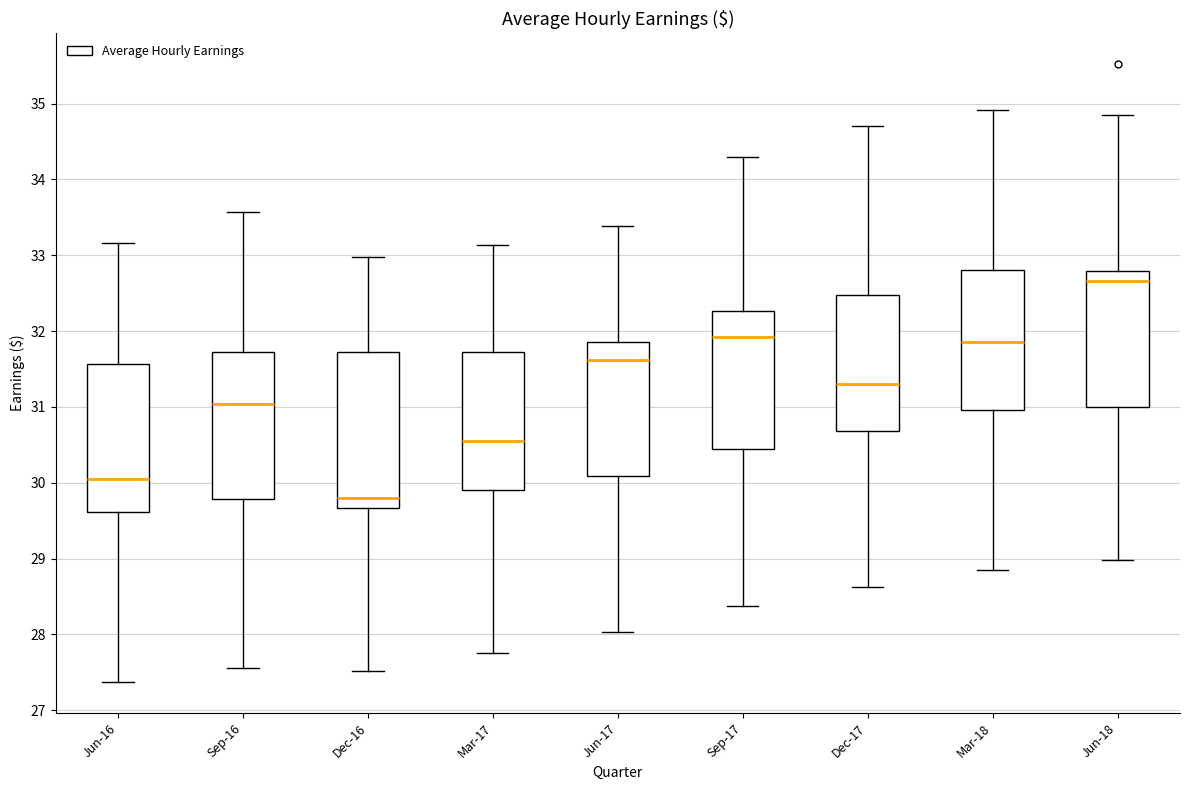

Reading left to right, read every box against the y-axis: the position of its median line, the range the box covers, and the ends of its whiskers. The values are not printed on the chart, so give them approximately, as read against the axis.

Jun-16: median 30.1, box 29.6 to 31.6, whiskers 27.4 to 33.2
Sep-16: median 31.0, box 29.8 to 31.7, whiskers 27.6 to 33.6
Dec-16: median 29.8, box 29.7 to 31.7, whiskers 27.5 to 33.0
Mar-17: median 30.6, box 29.9 to 31.7, whiskers 27.8 to 33.1
Jun-17: median 31.6, box 30.1 to 31.9, whiskers 28.0 to 33.4
Sep-17: median 31.9, box 30.5 to 32.3, whiskers 28.4 to 34.3
Dec-17: median 31.3, box 30.7 to 32.5, whiskers 28.6 to 34.7
Mar-18: median 31.9, box 31.0 to 32.8, whiskers 28.9 to 34.9
Jun-18: median 32.7, box 31.0 to 32.8, whiskers 29.0 to 34.9